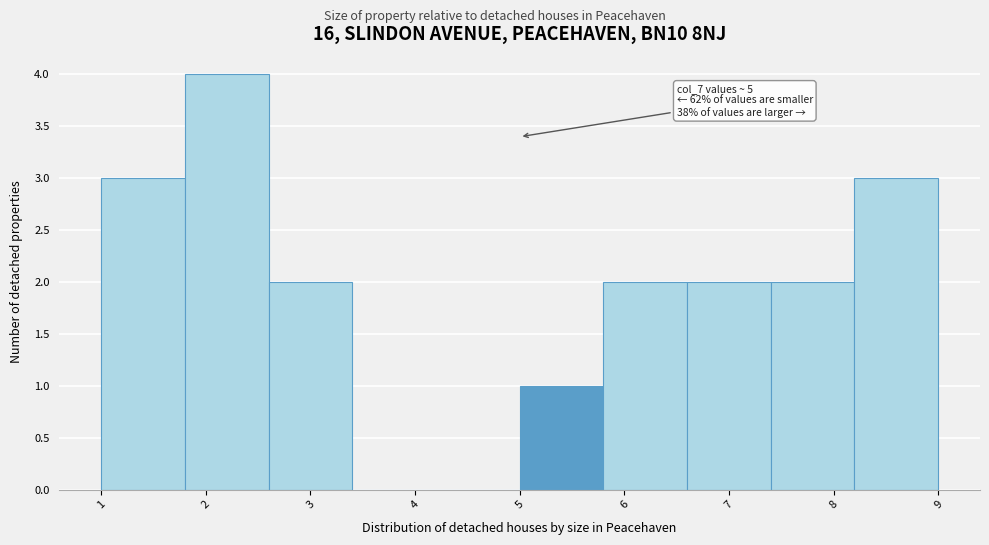

Over which range of the x-axis is the bar tallest?

1.8 to 2.6